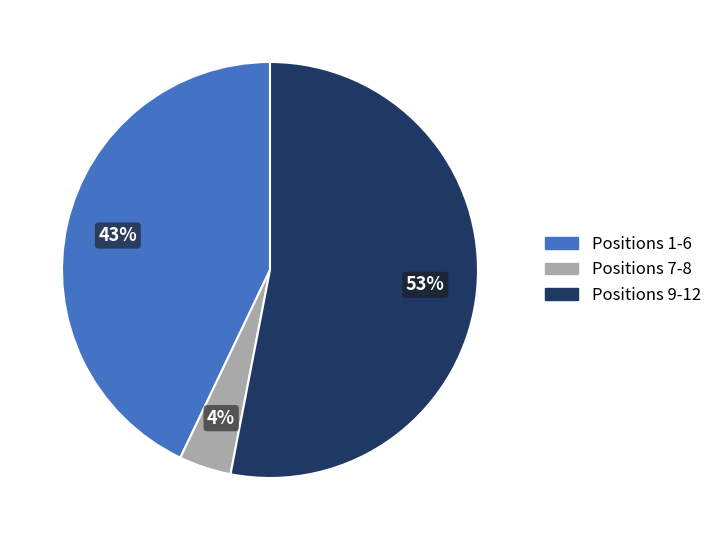

To the nearest percent, what is the combined percentage of Positions 1-6 and Positions 9-12?

96%